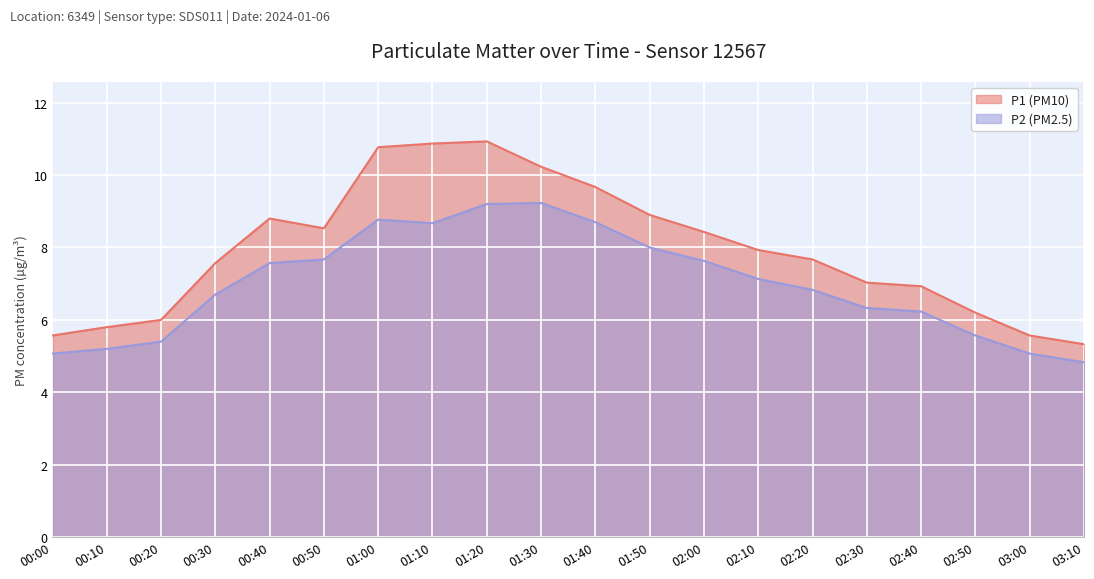

How many interior local valleys does the P2 series have?

1